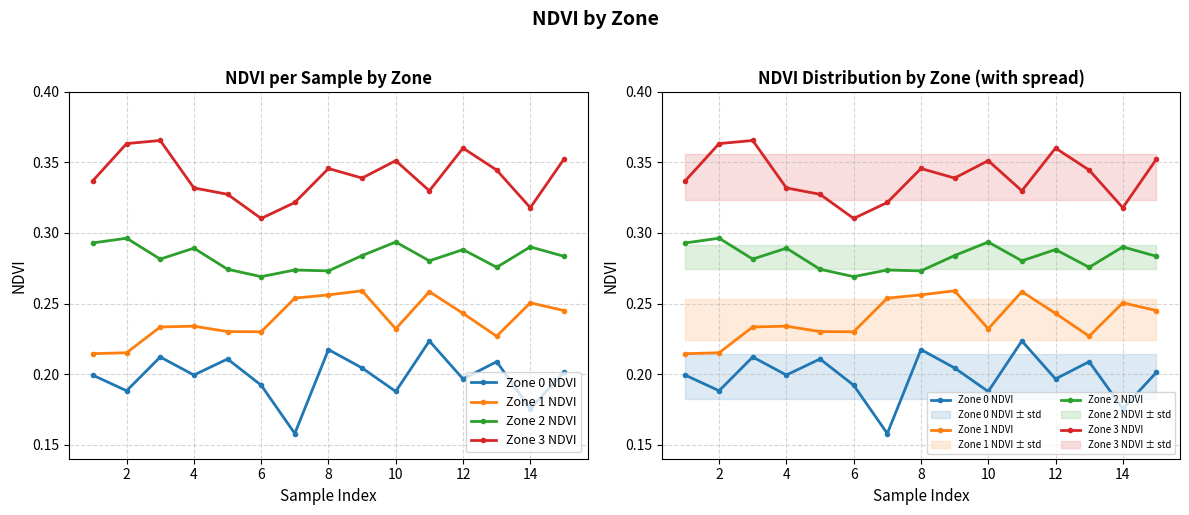

Rank the series by their average value, from highest to lowest.

Zone 3 NDVI, Zone 2 NDVI, Zone 1 NDVI, Zone 0 NDVI